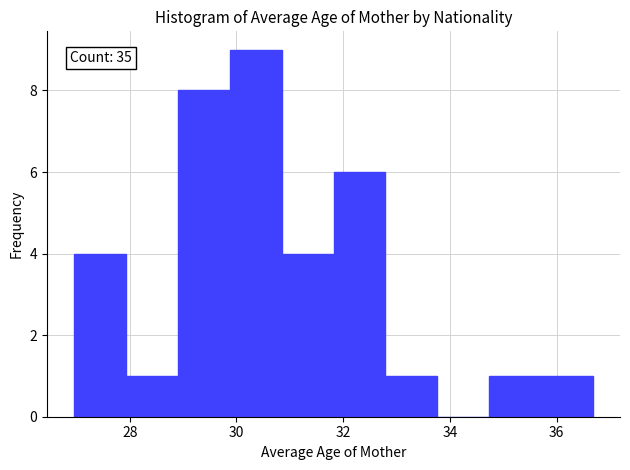

Over which range of the x-axis is the bar tallest?

29.8 to 30.8